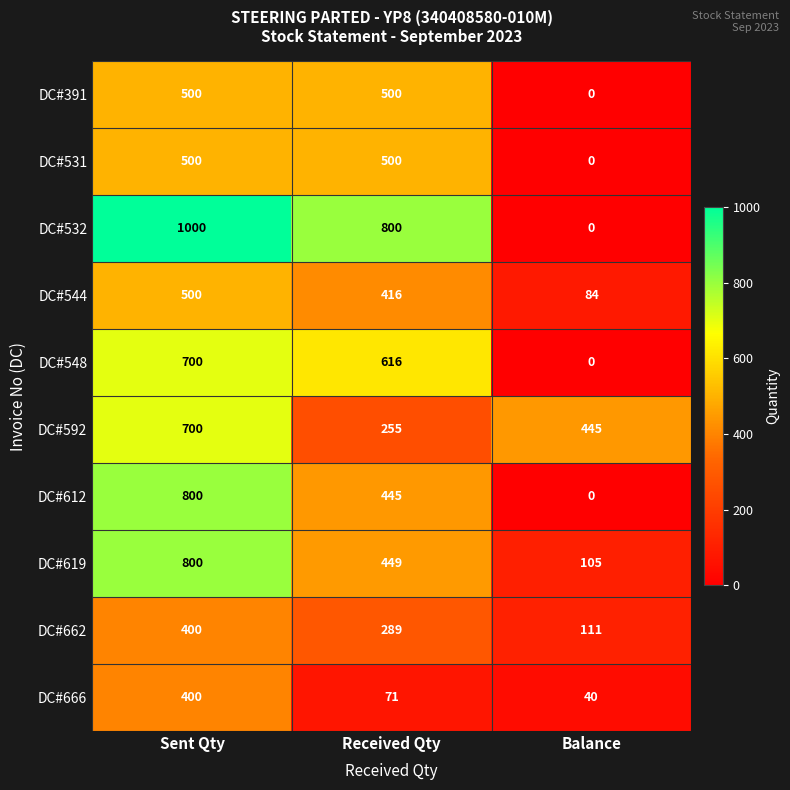

What is the average value of the DC#548 series?

439